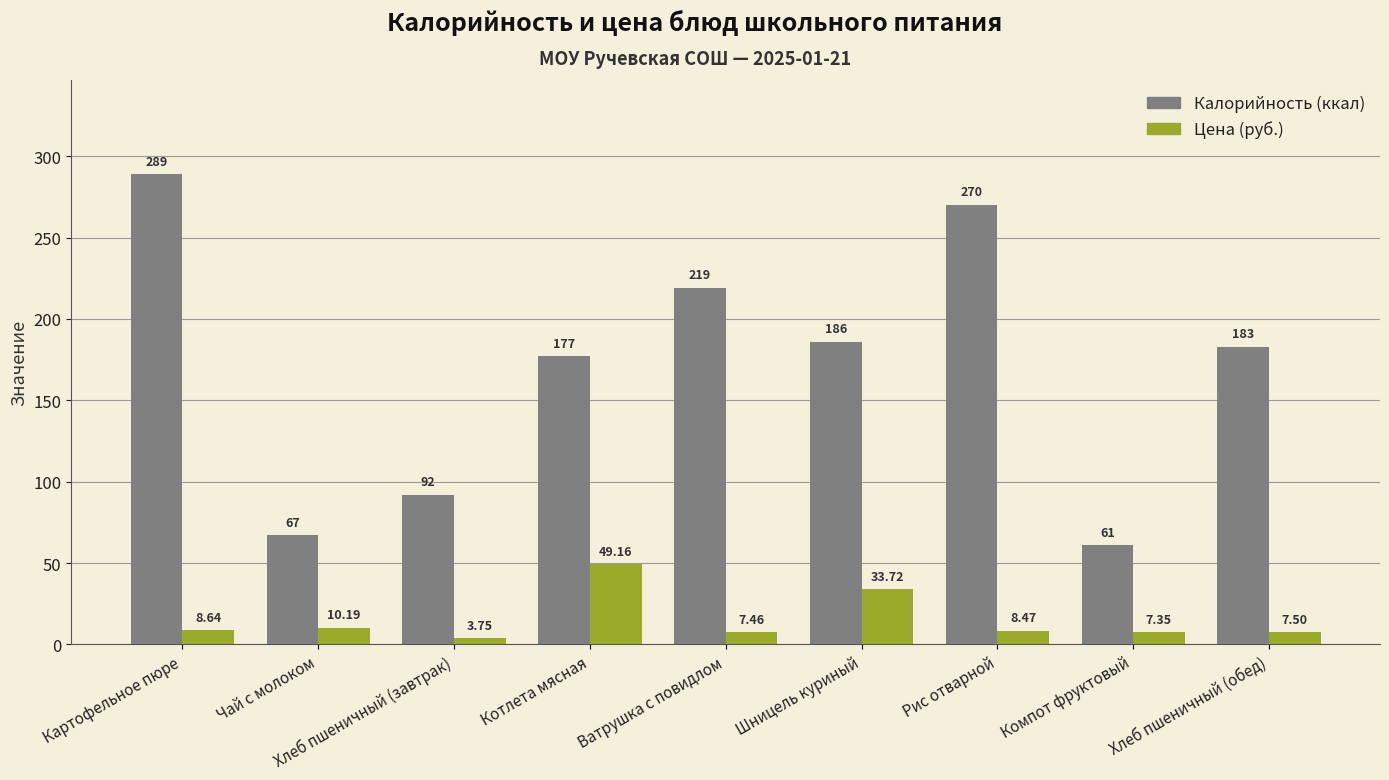

How many categories are shown in the chart?

9